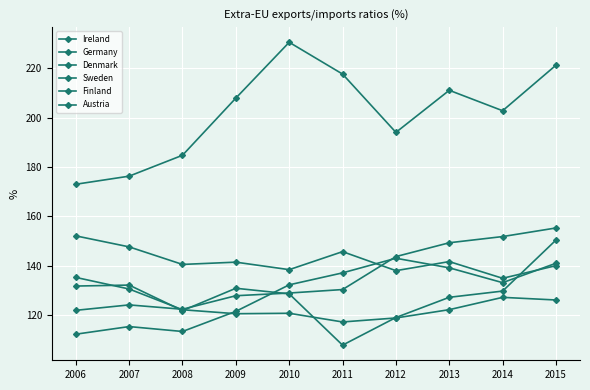

Rank the categories by Finland value from highest to lowest.

2015, 2007, 2006, 2009, 2014, 2010, 2013, 2008, 2012, 2011